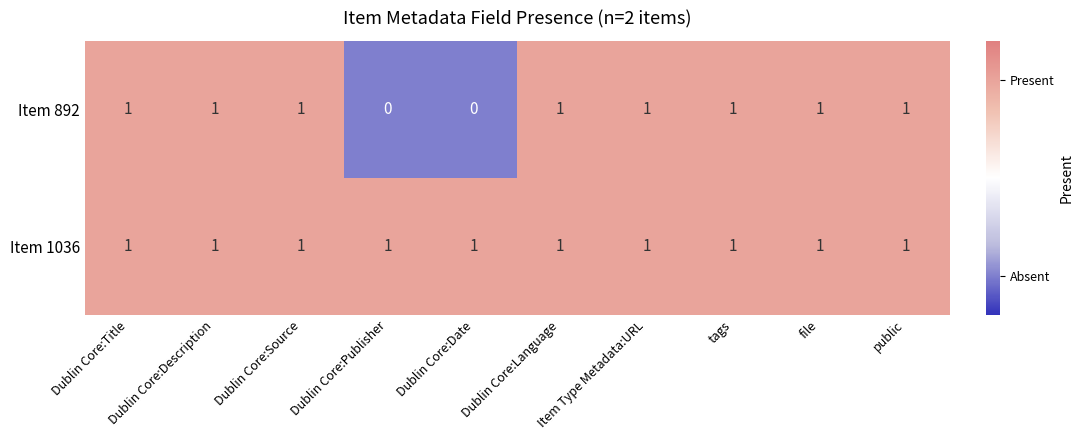

Between Dublin Core:Publisher and Dublin Core:Language, which series saw the biggest shift?

Item 892